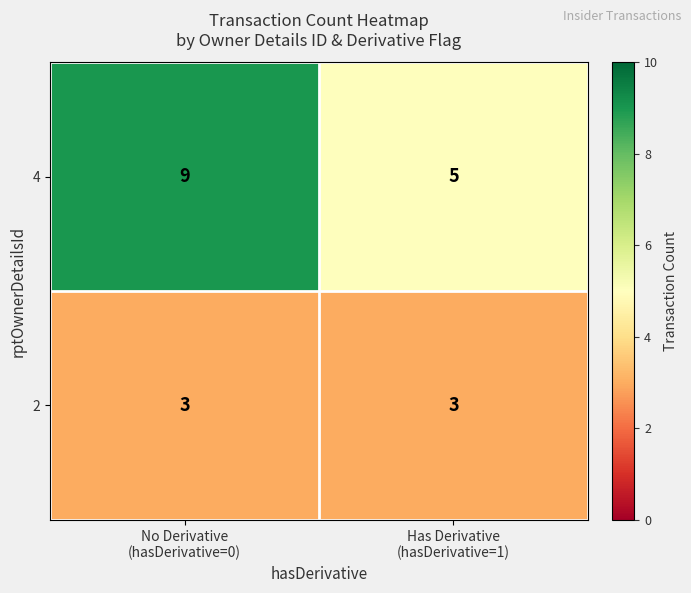

What is the maximum value for 4?

9